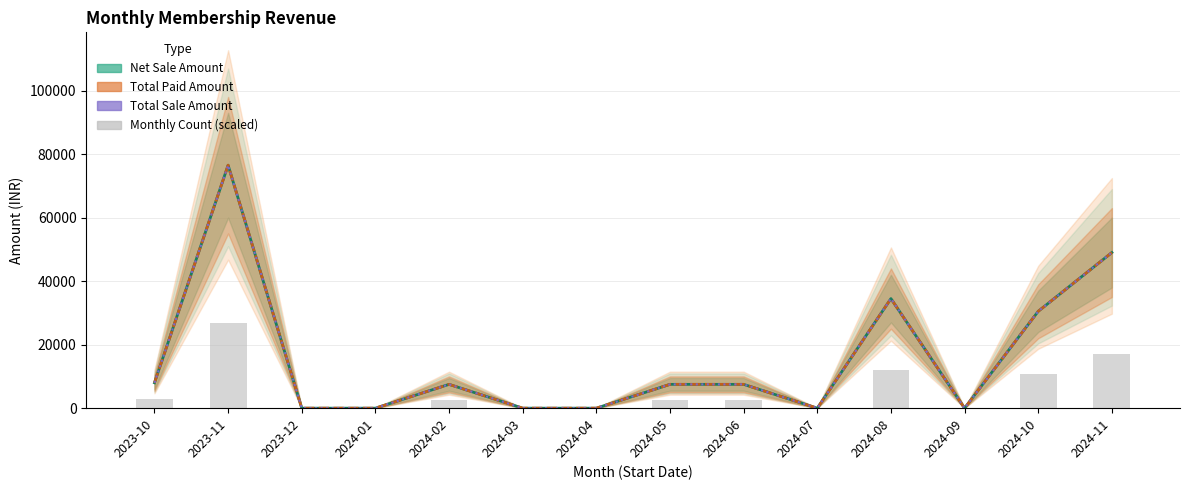

Reading left to right, transcribe all the data shown in this chart.

Net Sale Amount: 8000	76500	0	0	7500	0	0	7500	7500	0	34500	0	30500	49000
Total Paid Amount: 8000	76500	0	0	7500	0	0	7500	7500	0	34500	0	30500	49000
Total Sale Amount: 8000	76500	0	0	7500	0	0	7500	7500	0	34500	0	30500	49000
Monthly Count (scaled): 2800	26775	0	0	2625	0	0	2625	2625	0	12075	0	10675	17150